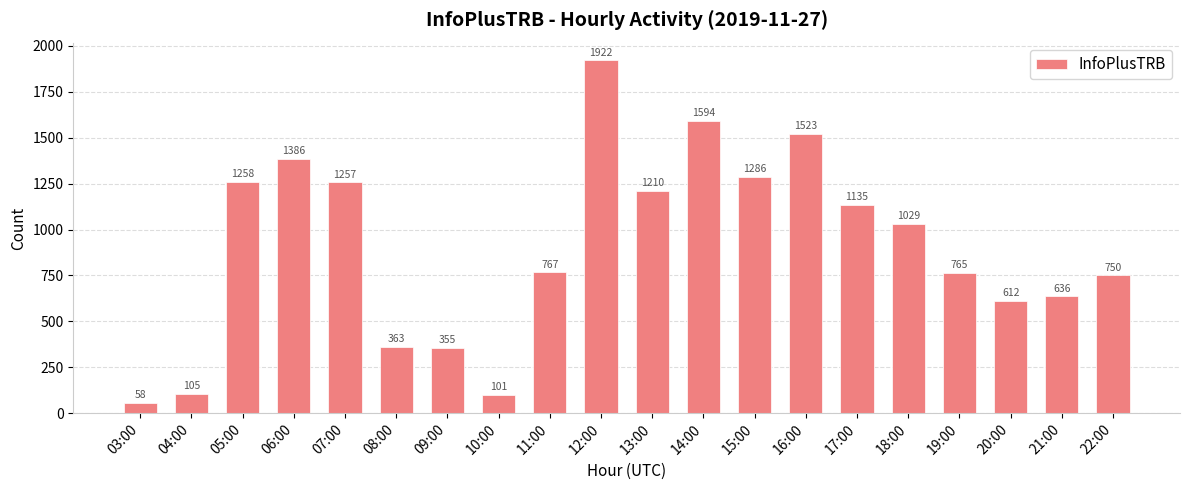

List the labels in order of value, largest first.

12:00, 14:00, 16:00, 06:00, 15:00, 05:00, 07:00, 13:00, 17:00, 18:00, 11:00, 19:00, 22:00, 21:00, 20:00, 08:00, 09:00, 04:00, 10:00, 03:00